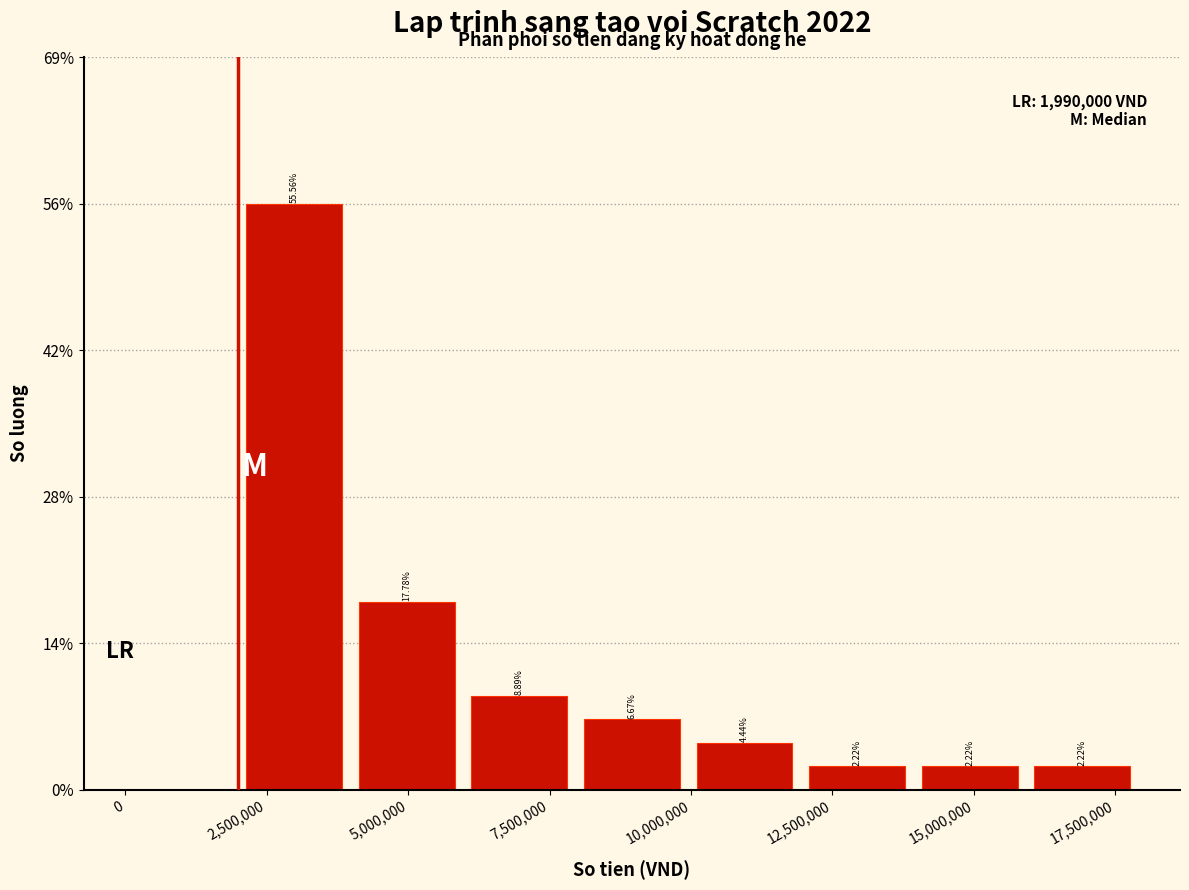

Around what value on the x-axis is the tallest bar? Give the approximate position of its centre, as read against the axis.

3000000